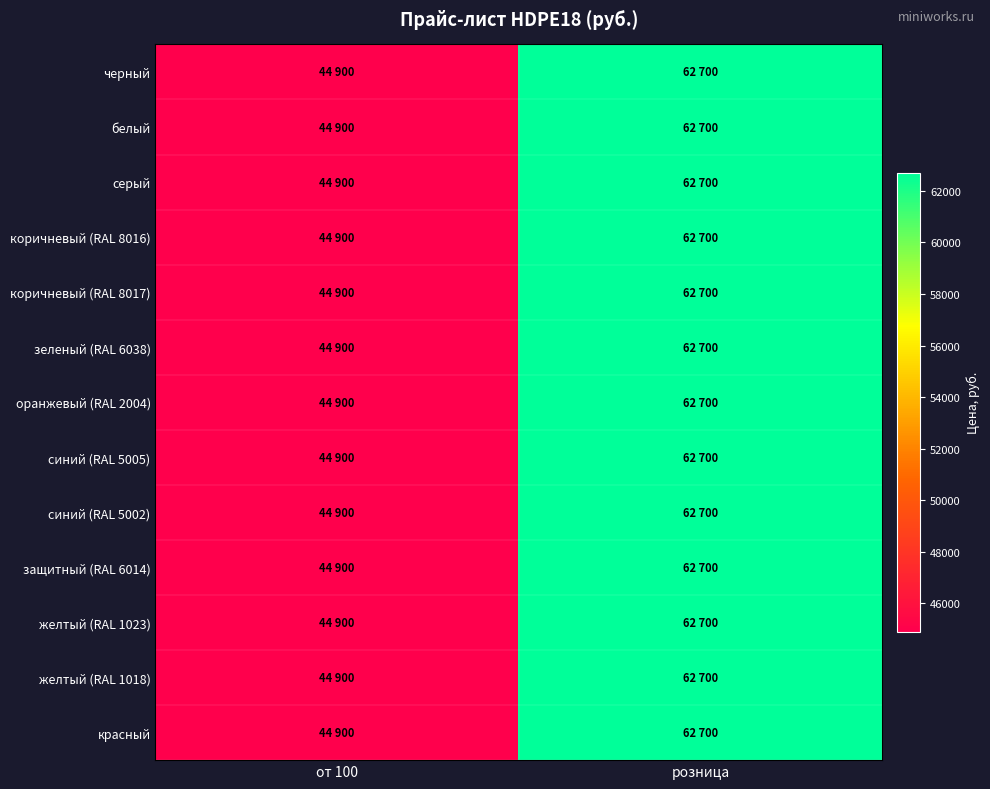

Rank the series by their maximum value, from lowest to highest.

черный, белый, серый, коричневый (RAL 8016), коричневый (RAL 8017), зеленый (RAL 6038), оранжевый (RAL 2004), синий (RAL 5005), синий (RAL 5002), защитный (RAL 6014), желтый (RAL 1023), желтый (RAL 1018), красный